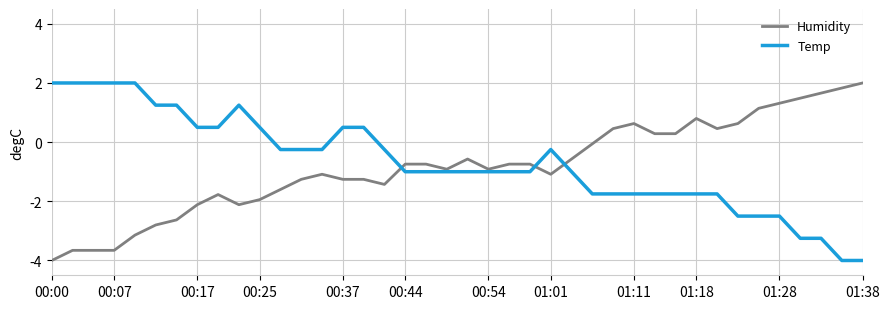

What is the highest value of the Humidity series?

2.0